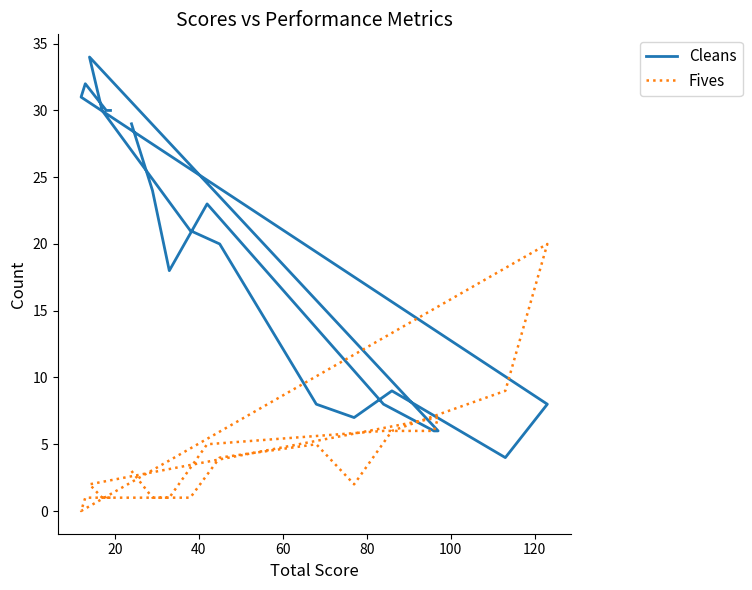

Read the Cleans value at 60.

23